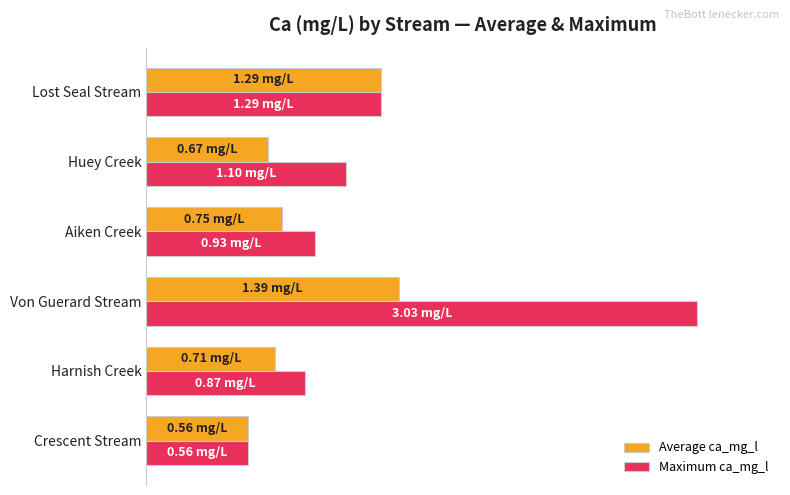

What are all the series names shown in the legend?

Average ca_mg_l, Maximum ca_mg_l